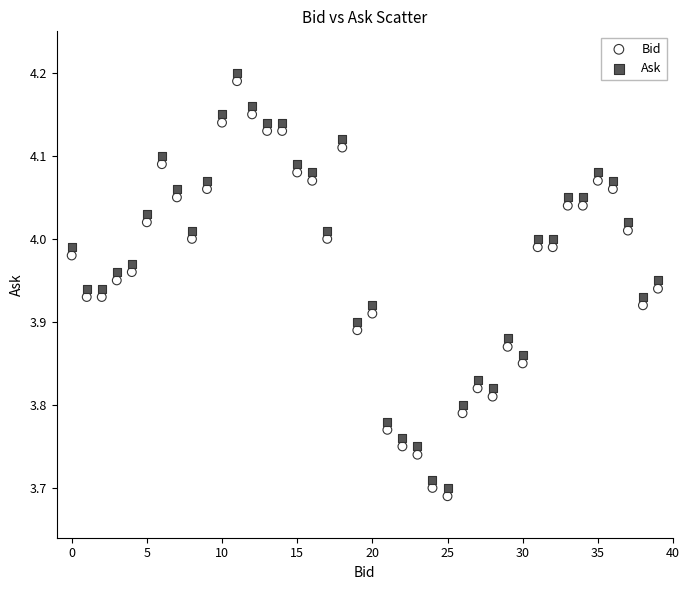

Across all data points, what is the range of Y values (max minus min)?

0.5